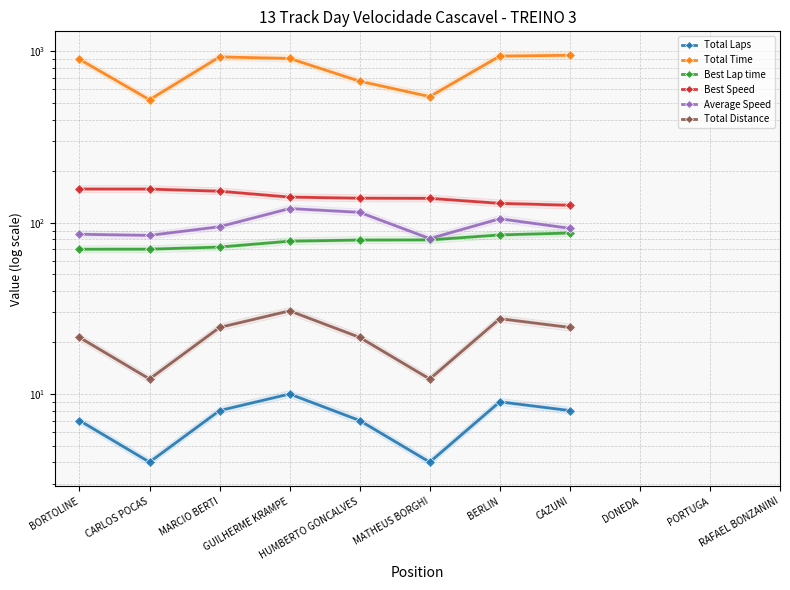

Reading left to right, transcribe all the data shown in this chart.

Total Laps: BORTOLINE=7.0	CARLOS POCAS=4.0	MARCIO BERTI=8.0	GUILHERME KRAMPE=10.0	HUMBERTO GONCALVES=7.0	MATHEUS BORGHI=4.0	BERLIN=9.0	CAZUNI=8.0
Total Time: BORTOLINE=900.1	CARLOS POCAS=522.2	MARCIO BERTI=929.3	GUILHERME KRAMPE=910.1	HUMBERTO GONCALVES=670.3	MATHEUS BORGHI=545.0	BERLIN=939.4	CAZUNI=949.7
Best Lap time: BORTOLINE=70.0	CARLOS POCAS=70.1	MARCIO BERTI=72.1	GUILHERME KRAMPE=78.0	HUMBERTO GONCALVES=79.2	MATHEUS BORGHI=79.4	BERLIN=84.9	CAZUNI=87.1
Best Speed: BORTOLINE=157.3	CARLOS POCAS=157.1	MARCIO BERTI=152.7	GUILHERME KRAMPE=141.1	HUMBERTO GONCALVES=139.0	MATHEUS BORGHI=138.7	BERLIN=129.7	CAZUNI=126.5
Average Speed: BORTOLINE=85.6	CARLOS POCAS=84.3	MARCIO BERTI=94.8	GUILHERME KRAMPE=121.0	HUMBERTO GONCALVES=115.0	MATHEUS BORGHI=80.8	BERLIN=105.5	CAZUNI=92.7
Total Distance: BORTOLINE=21.4	CARLOS POCAS=12.2	MARCIO BERTI=24.5	GUILHERME KRAMPE=30.6	HUMBERTO GONCALVES=21.4	MATHEUS BORGHI=12.2	BERLIN=27.5	CAZUNI=24.5